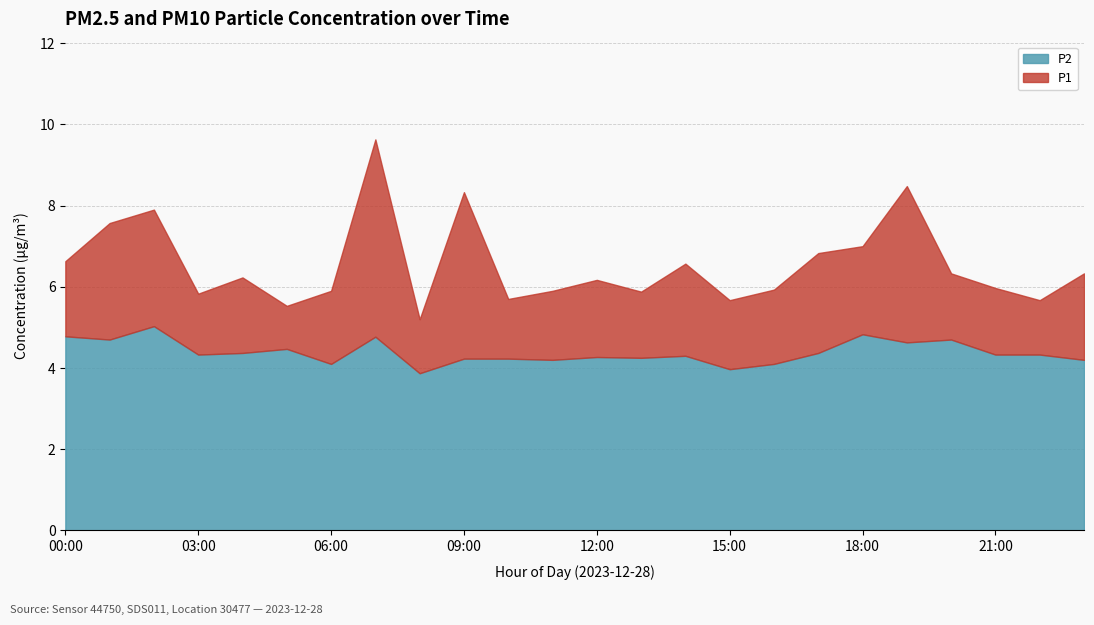

At which category does the chart reach its peak across all series?

07:00